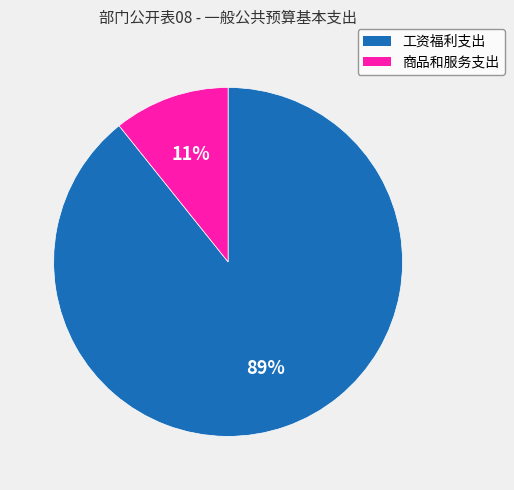

Between 工资福利支出 and 商品和服务支出, which is larger?

工资福利支出